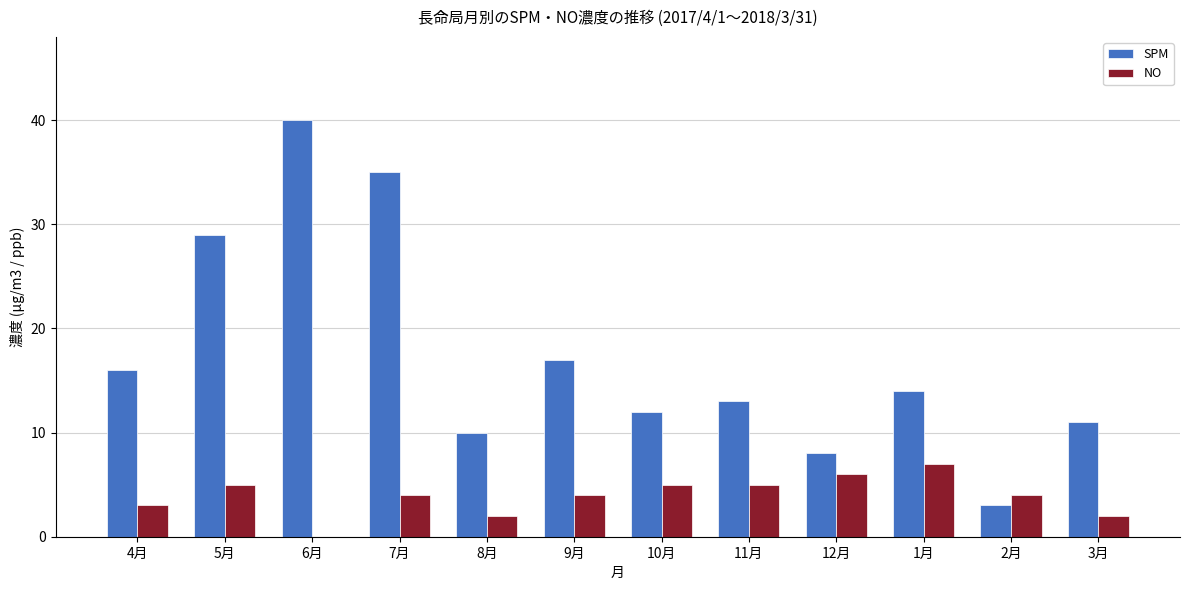

At which label does NO first exceed 4?

5月